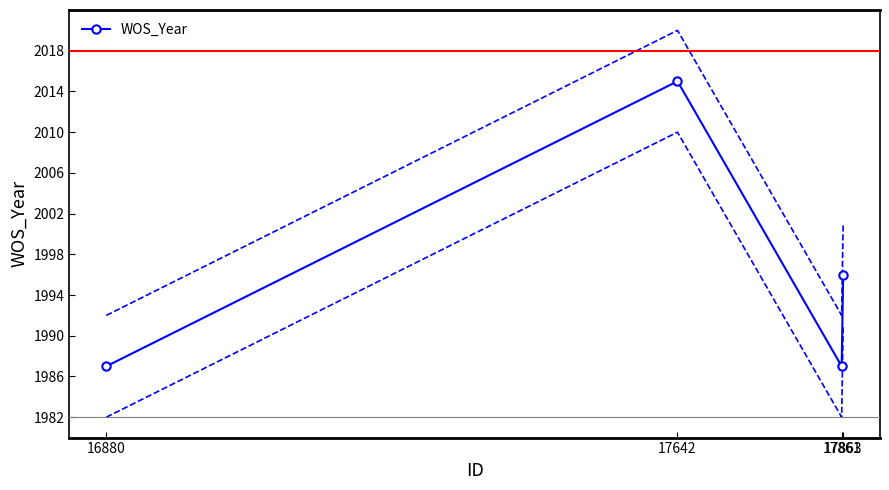

At which category does the data reach its first local valley?

17861